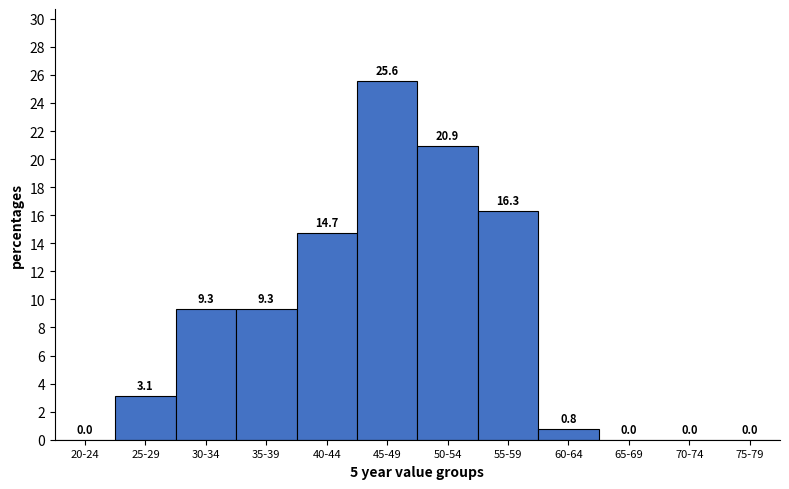

Reading left to right, what are all the values shown in this chart?

20-24=0.0	25-29=3.1	30-34=9.3	35-39=9.3	40-44=14.7	45-49=25.6	50-54=20.9	55-59=16.3	60-64=0.8	65-69=0.0	70-74=0.0	75-79=0.0